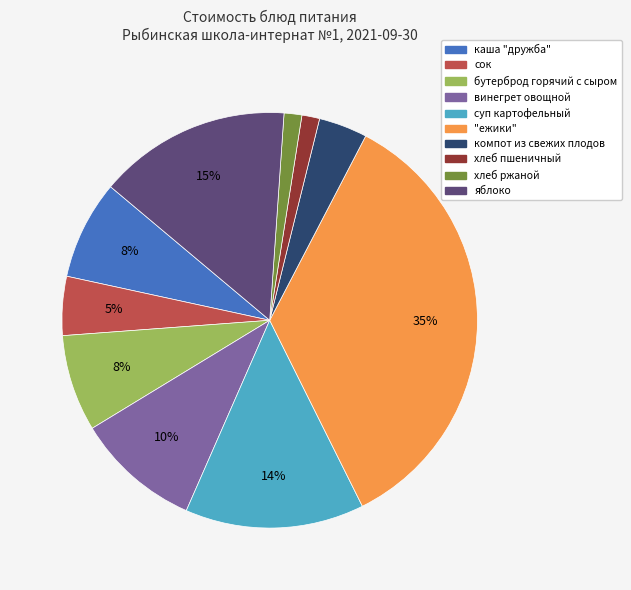

To the nearest percent, what is the average slice percentage?

10%